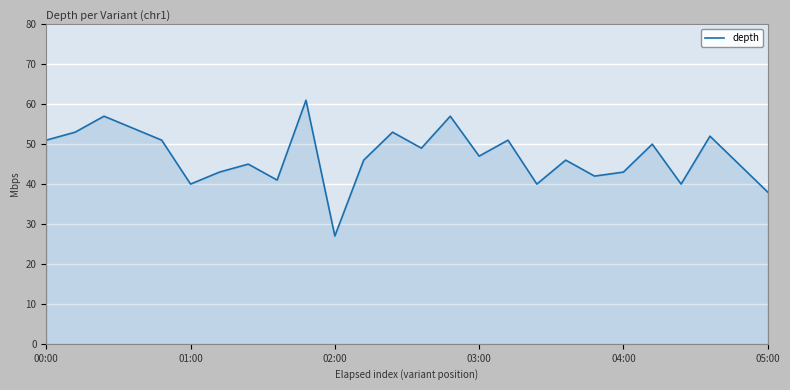

What is the minimum value shown in the chart?

27